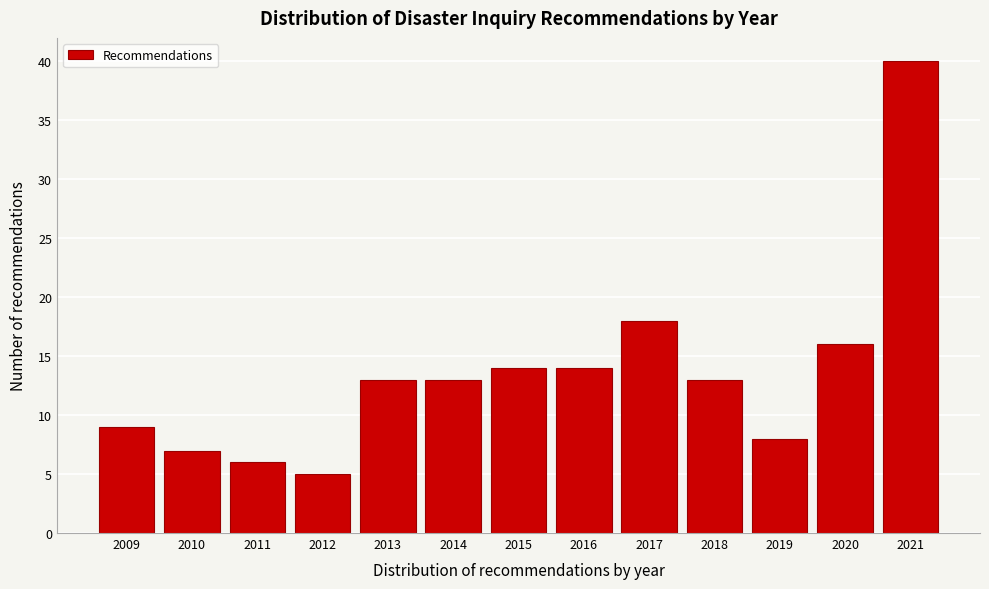

Reading right to left, list all the values displayed in this chart.

2021=40	2020=16	2019=8	2018=13	2017=18	2016=14	2015=14	2014=13	2013=13	2012=5	2011=6	2010=7	2009=9